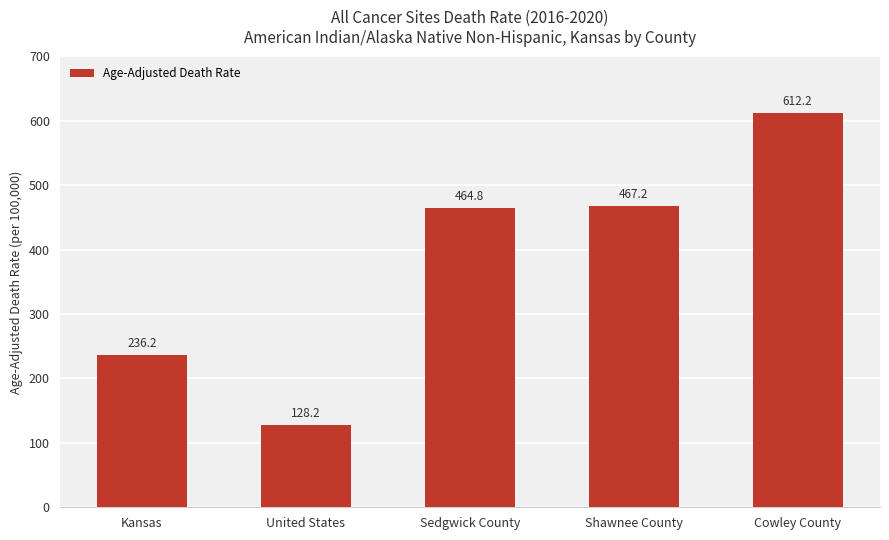

Does the chart contain stacked bars?

No